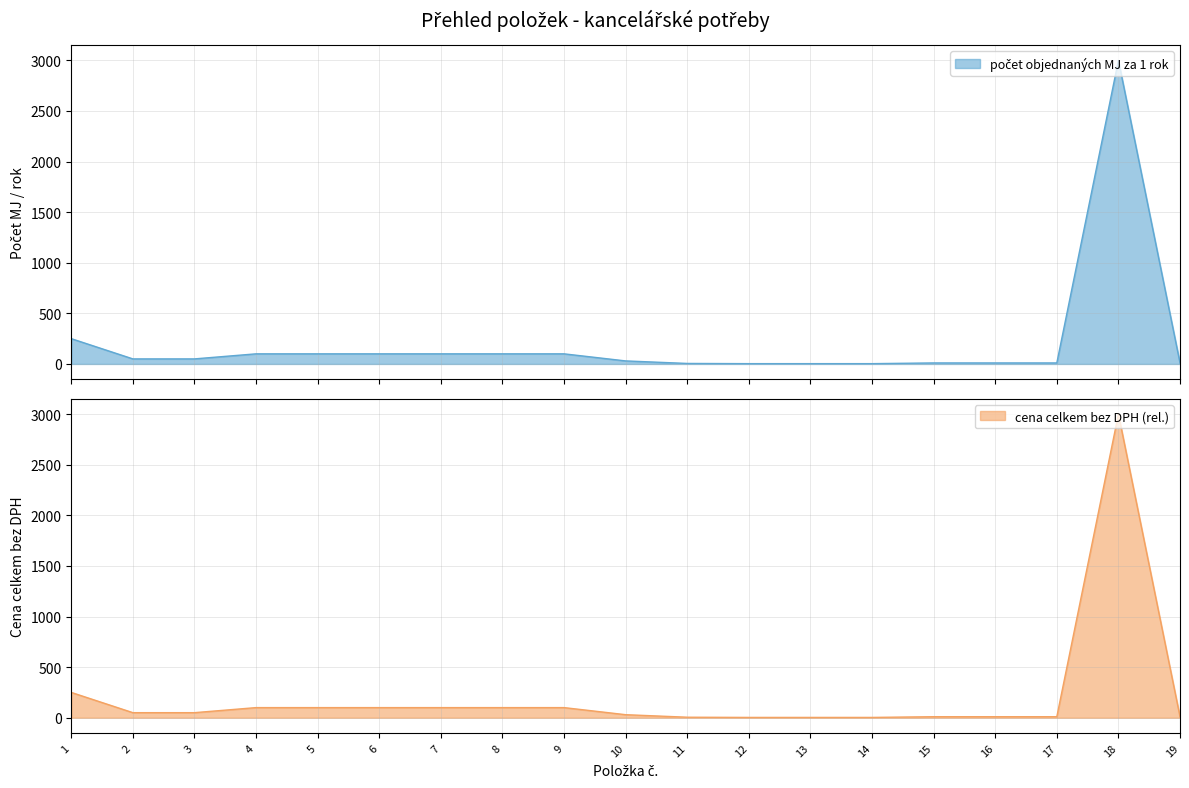

How many data points are less than 50?

9